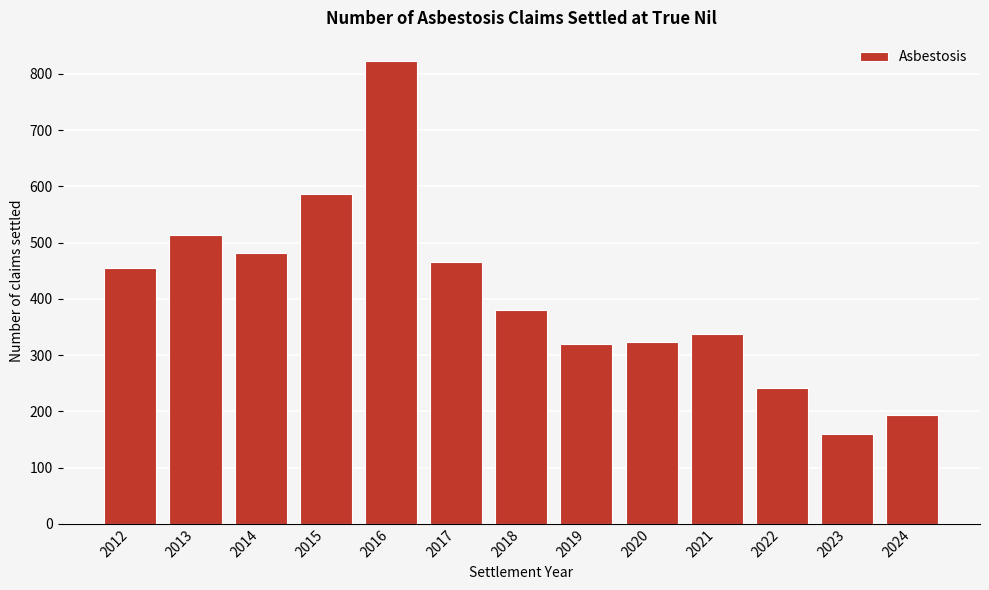

Reading left to right, extract all data points from this chart.

455	514	482	587	823	465	381	319	324	338	242	159	193